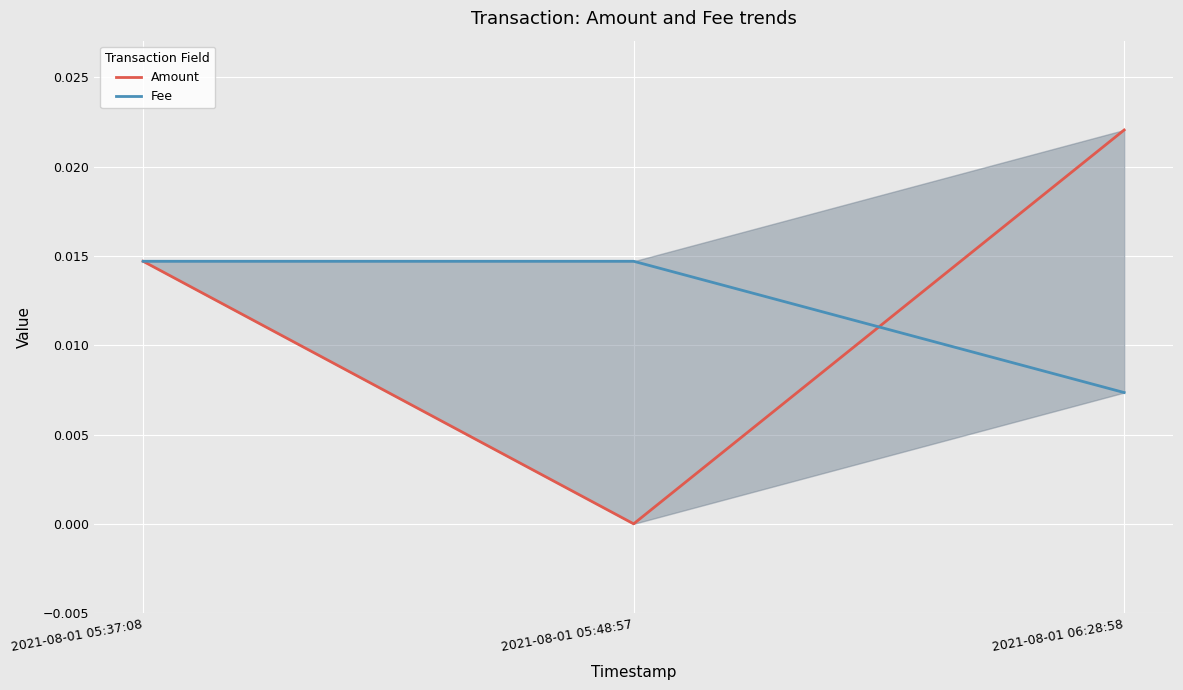

Which series has the largest total across all categories?

Amount